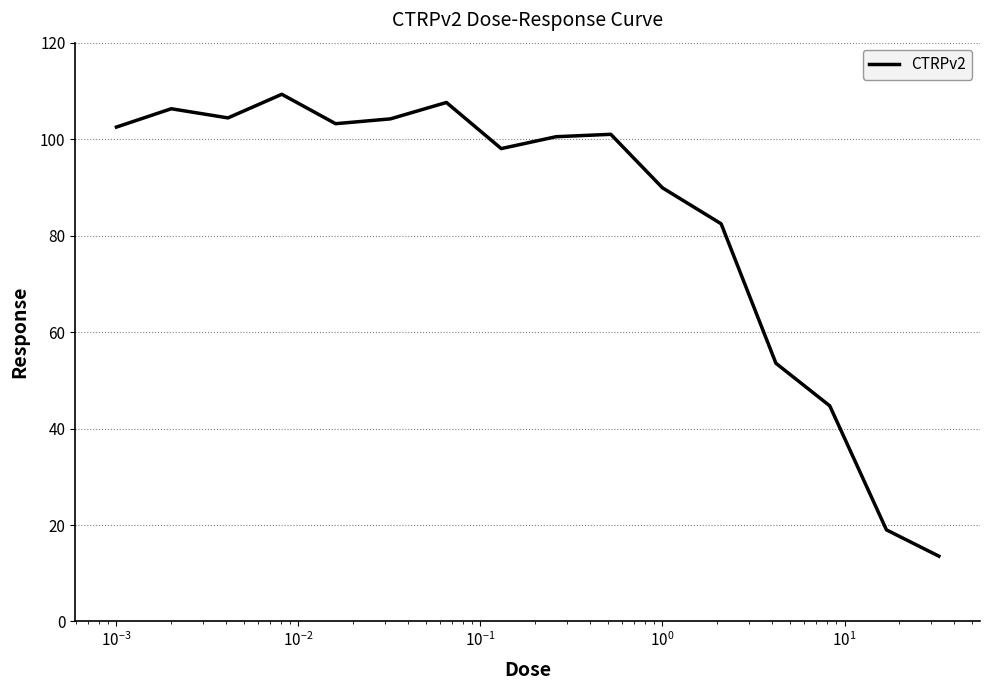

What is the difference between the maximum and minimum values?

95.8